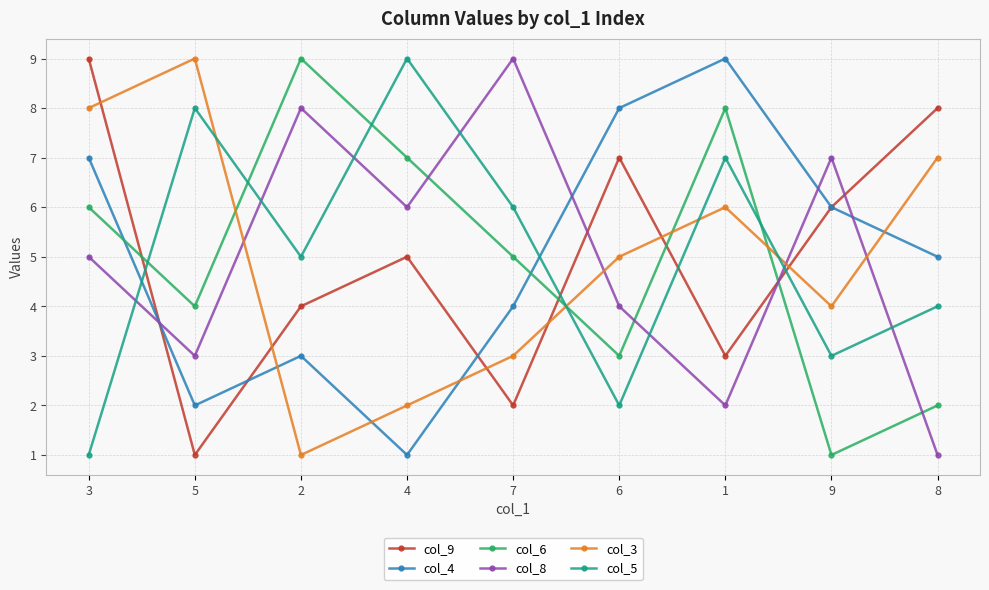

True or false: col_6 has a value of 8 at 1.

True